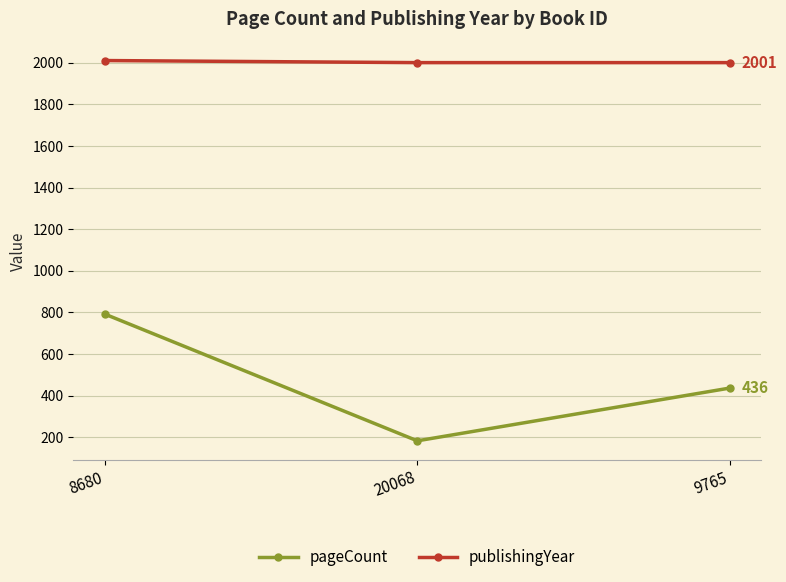

What is the difference between the maximum and second lowest values in the pageCount series?

356